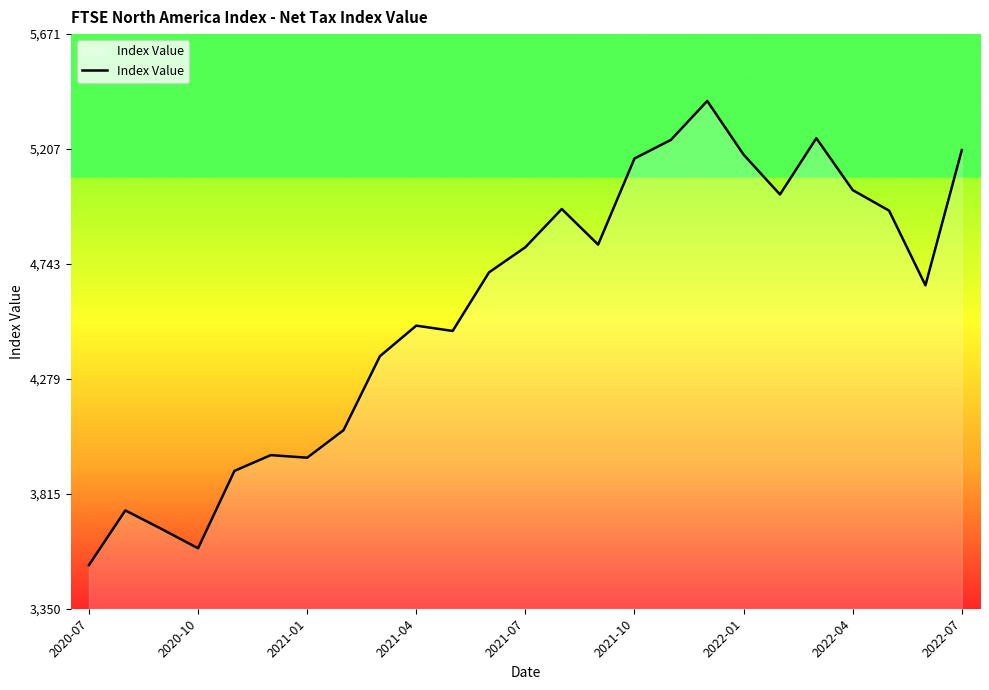

What is the minimum value shown in the chart?

3526.7